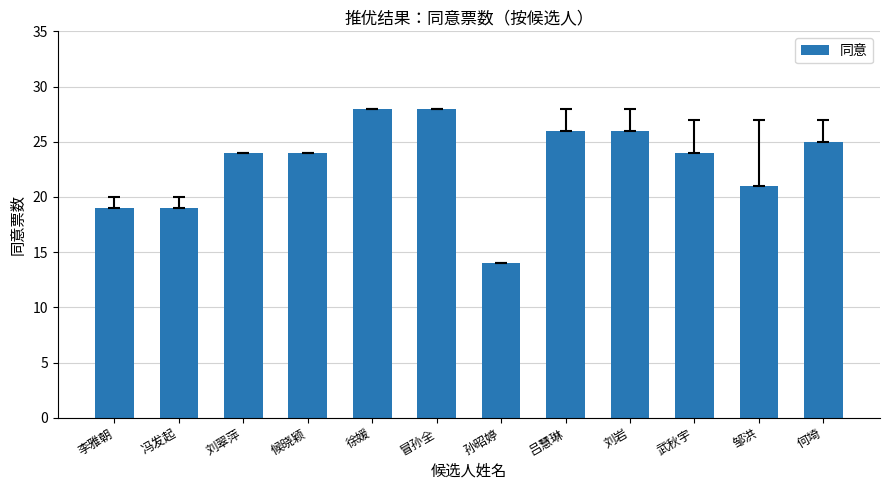

What position from the right is 吕慧琳?

5